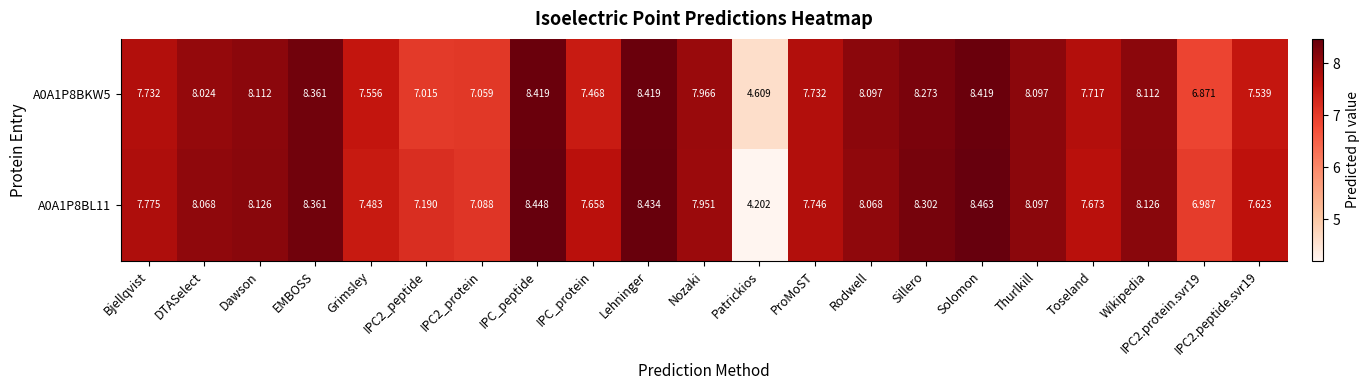

Which series has the largest total across all categories?

A0A1P8BL11